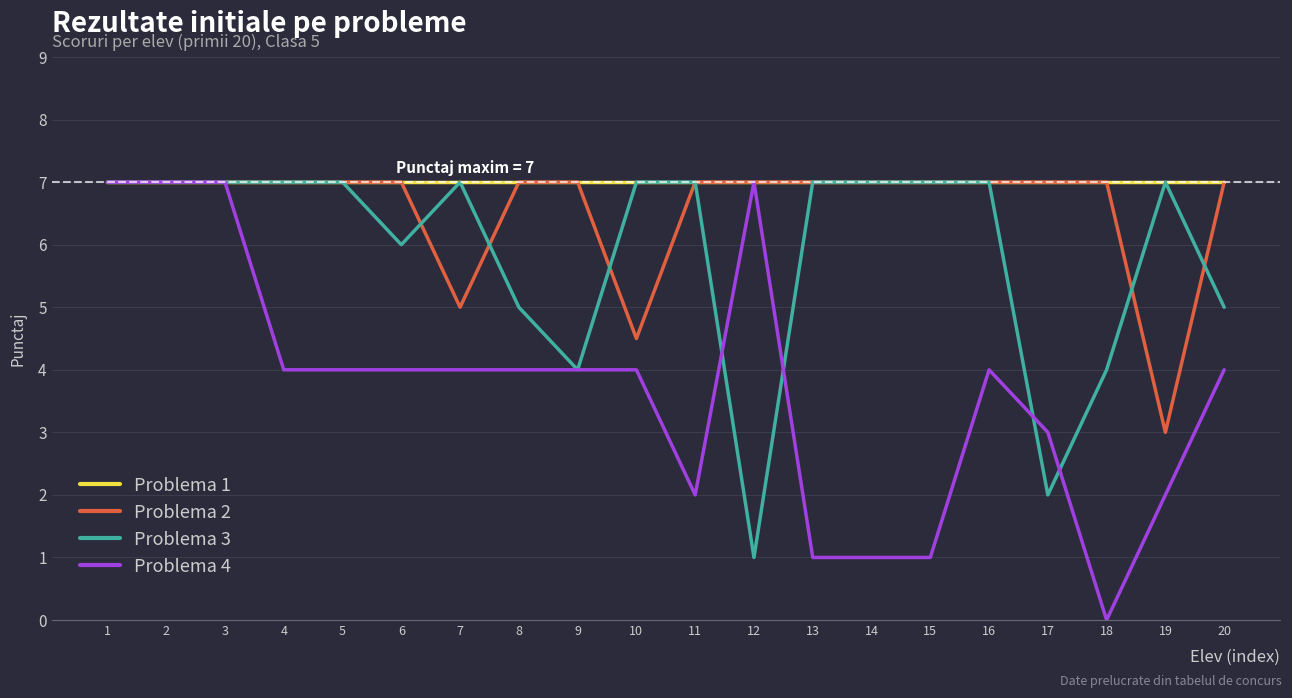

The value of Problema 1 at 10 is 7.0. True or false?

True